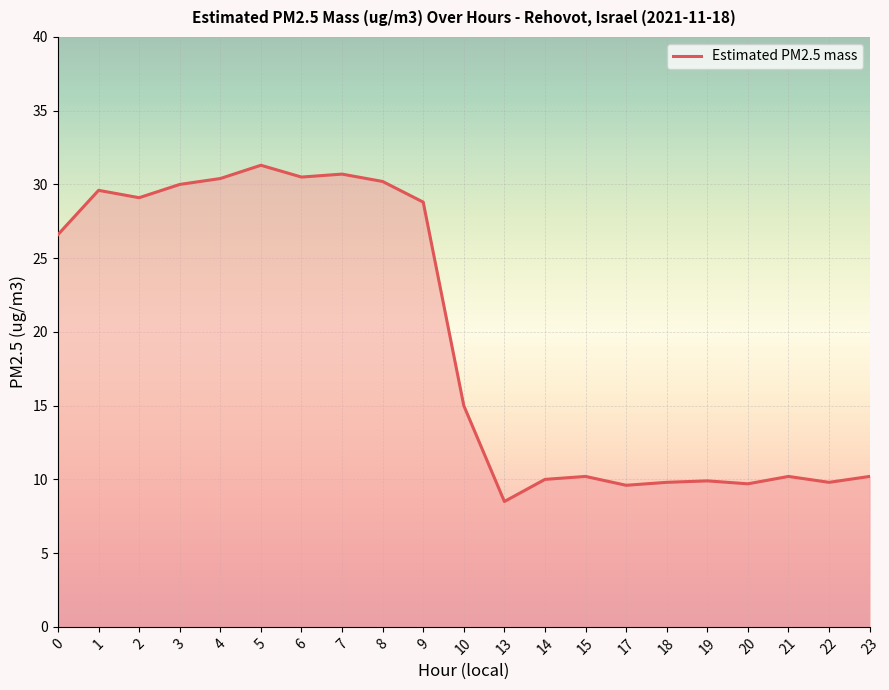

How many categories are shown in the chart?

21